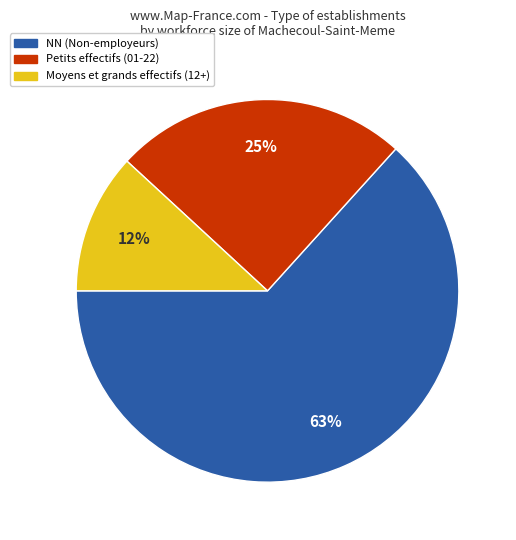

To the nearest percent, what is the average slice percentage?

33%